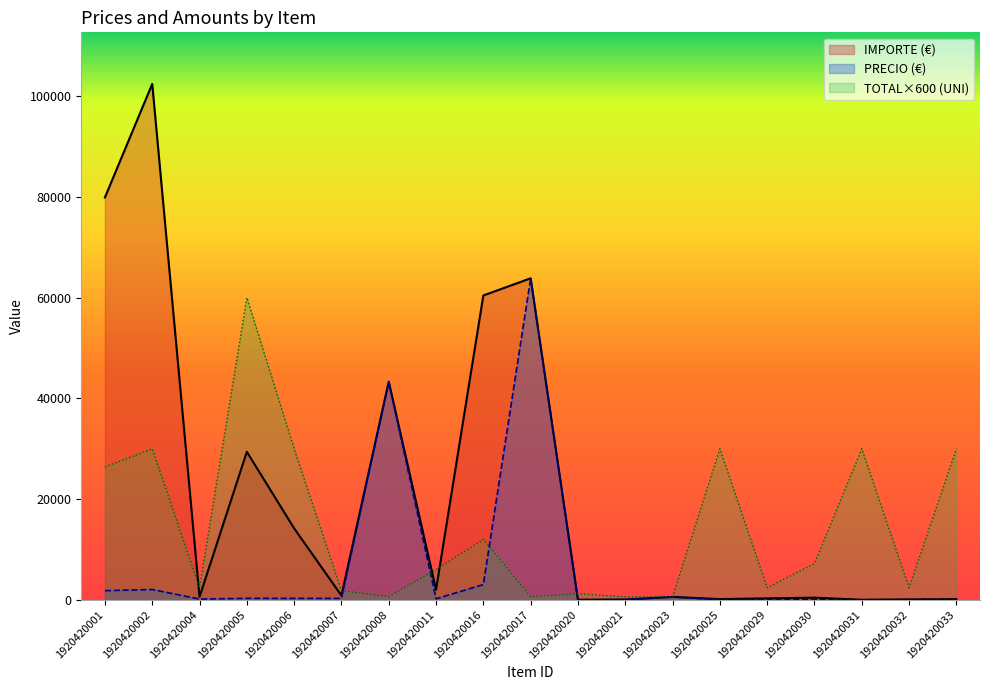

What is the value of the TOTAL (UNI) point at the 3rd from the left?

2400.0